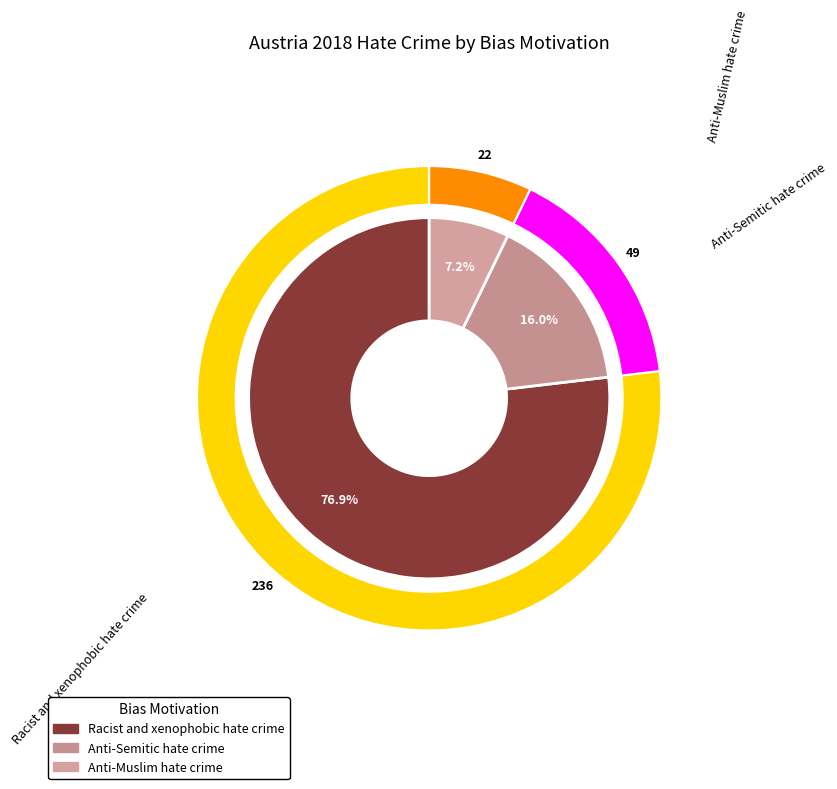

Which has a higher value, Anti-Muslim hate crime or Anti-Semitic hate crime?

Anti-Semitic hate crime